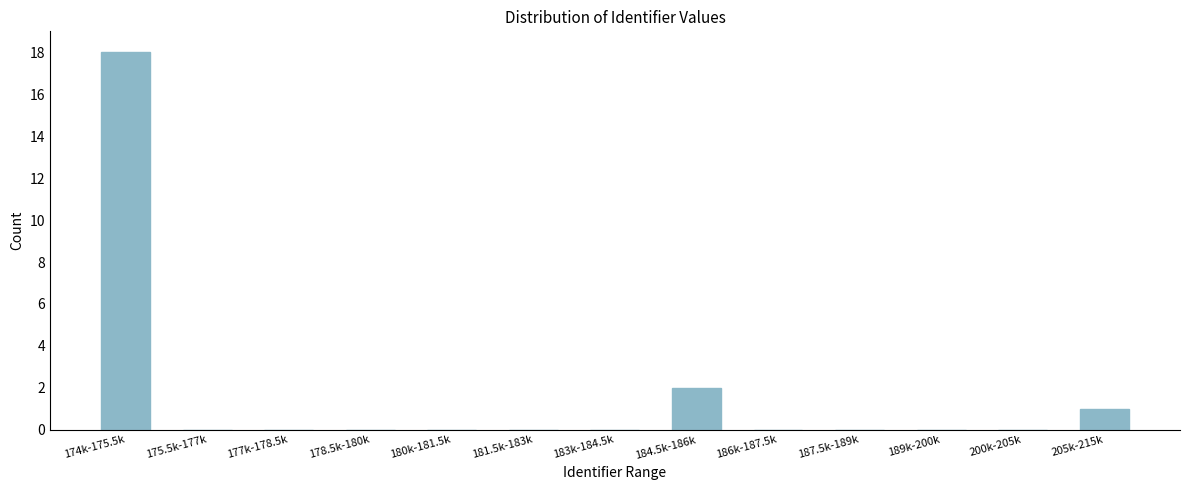

Reading left to right, list all the values displayed in this chart.

174k-175.5k=18	175.5k-177k=0	177k-178.5k=0	178.5k-180k=0	180k-181.5k=0	181.5k-183k=0	183k-184.5k=0	184.5k-186k=2	186k-187.5k=0	187.5k-189k=0	189k-200k=0	200k-205k=0	205k-215k=1